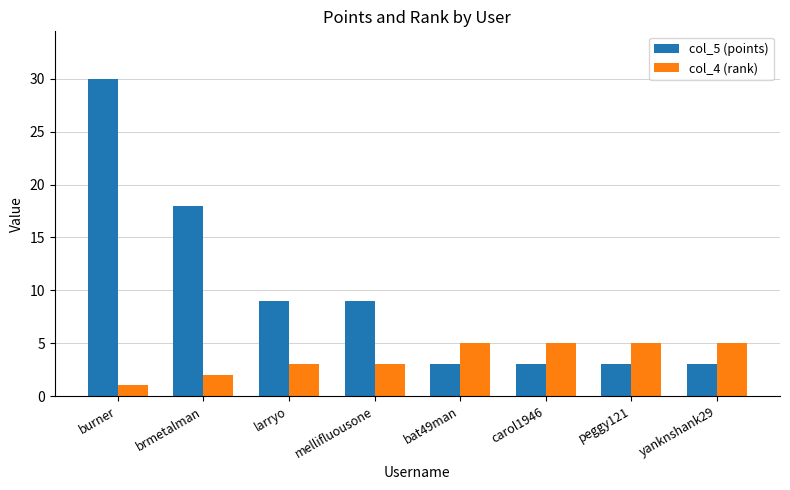

What position from the right is carol1946?

3